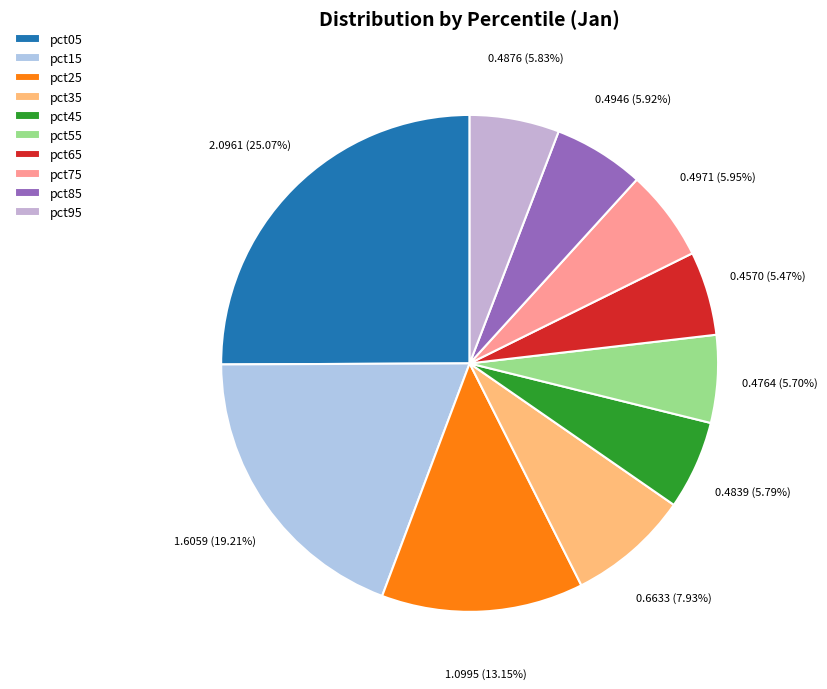

How many slices are in this pie chart?

10